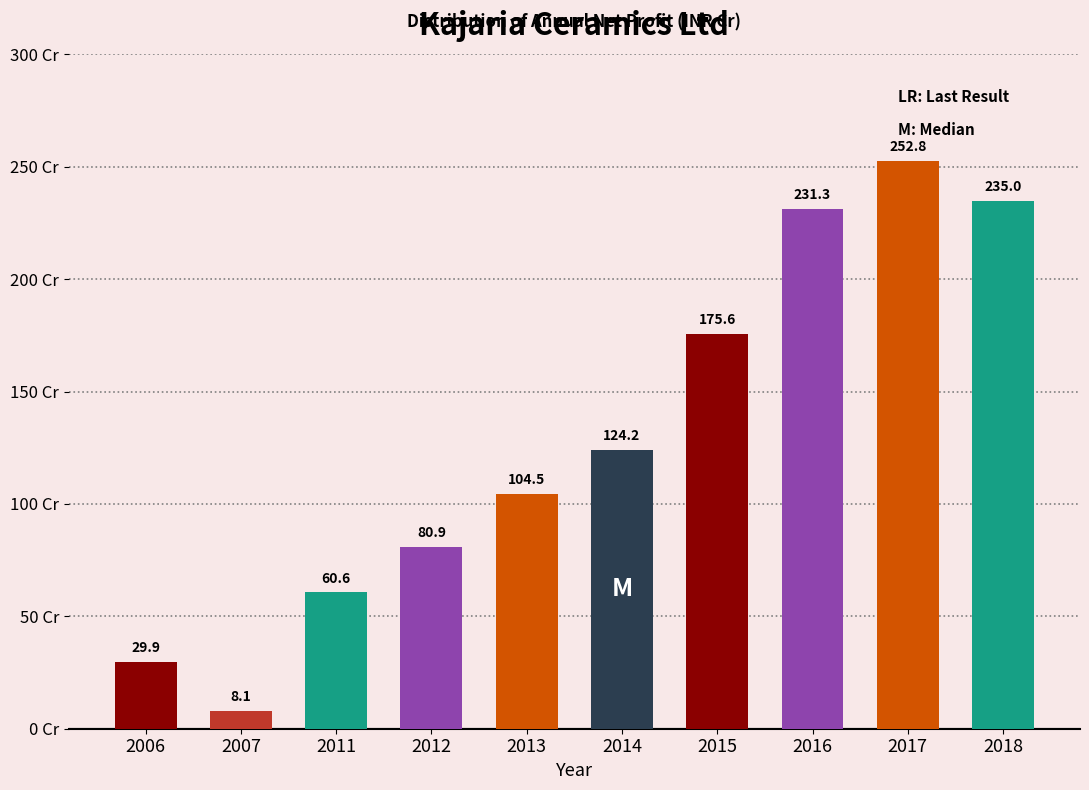

Reading left to right, extract all data points from this chart.

2006=29.9	2007=8.1	2011=60.6	2012=80.9	2013=104.5	2014=124.2	2015=175.6	2016=231.3	2017=252.8	2018=235.0